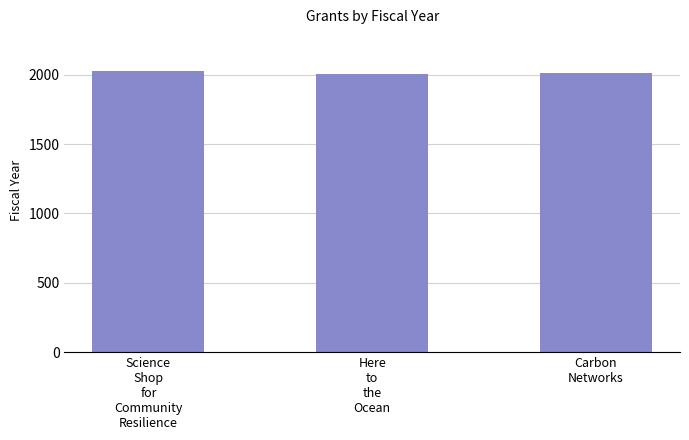

What is the value of the 1st bar from the left?

2023